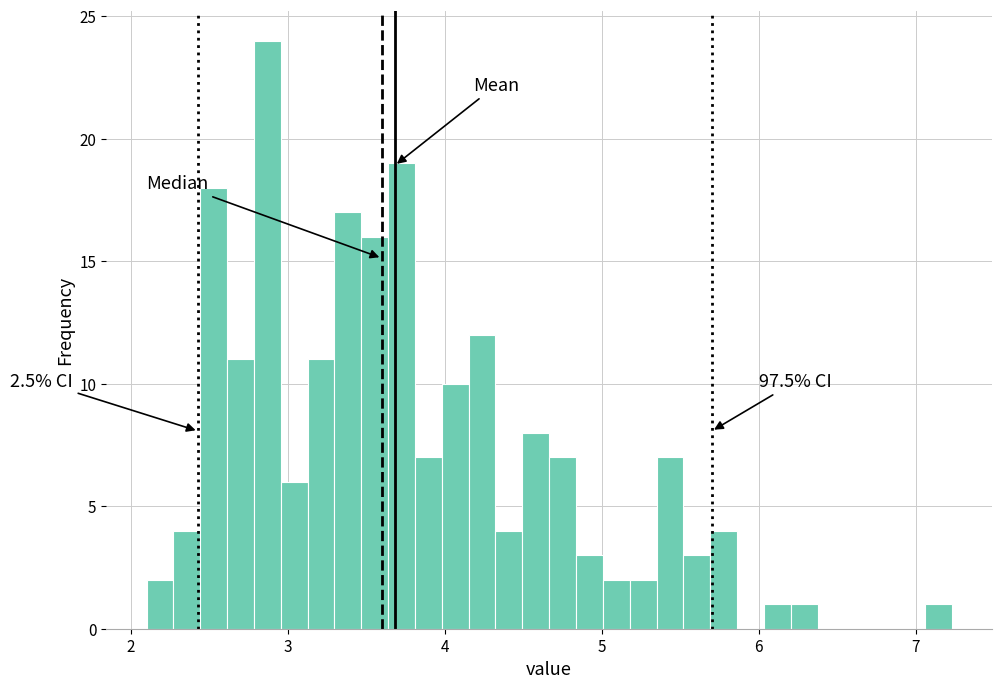

Read against the x-axis, roughly where is the centre of the tallest bar?

2.9